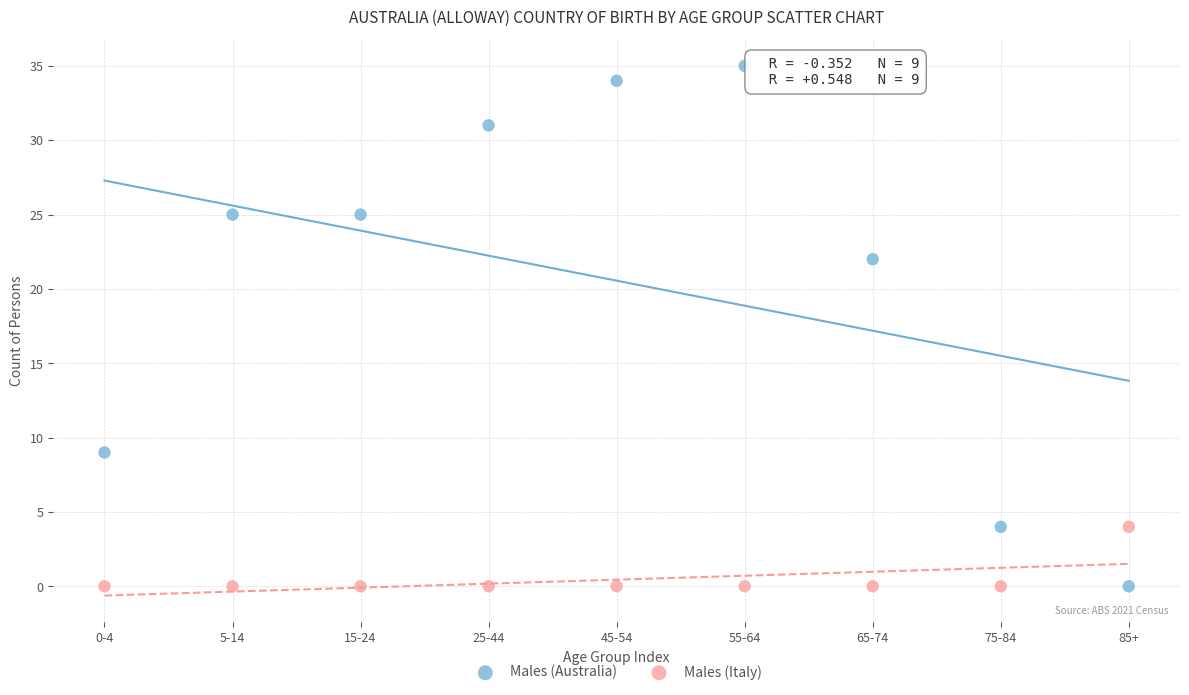

Which series has the largest Y range (max minus min)?

Males (Australia)